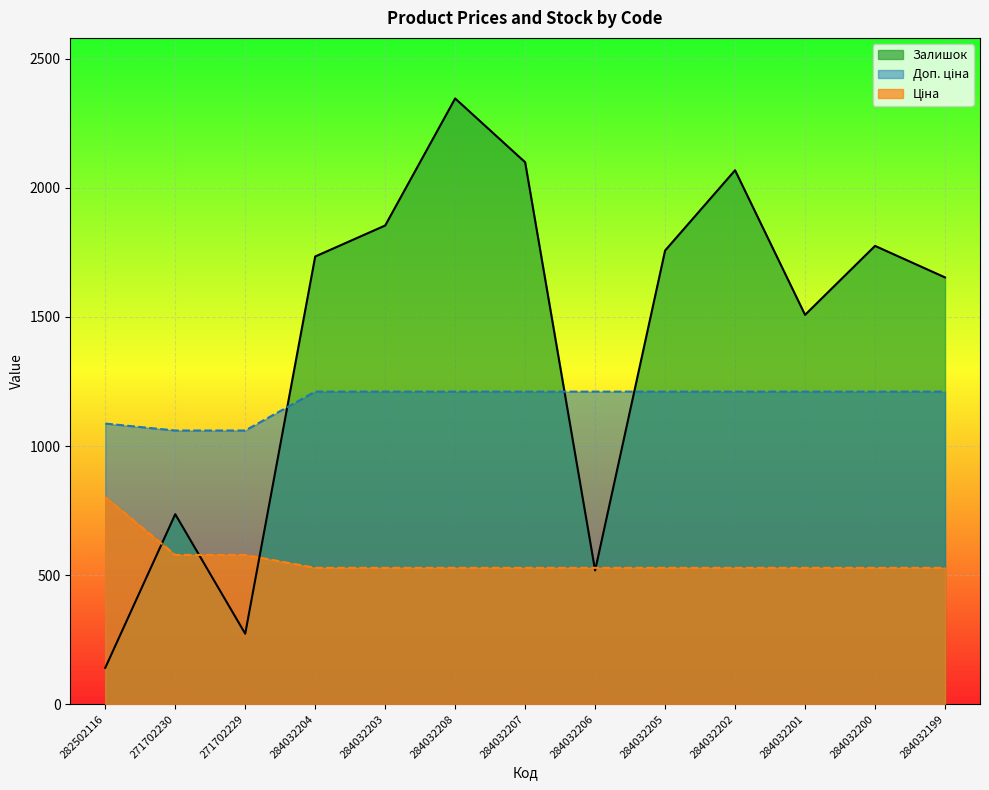

Reading right to left, extract all data points from this chart.

Ціна: 528.2	528.2	528.2	528.2	528.2	528.2	528.2	528.2	528.2	528.2	578.1	578.1	802.1
Доп. ціна: 1210.7	1210.7	1210.7	1210.7	1210.7	1210.7	1210.7	1210.7	1210.7	1210.7	1060.0	1060.0	1087.0
Залишок: 1653.0	1775.0	1508.0	2068.0	1757.0	518.0	2099.0	2346.0	1854.0	1734.0	273.0	736.0	141.0